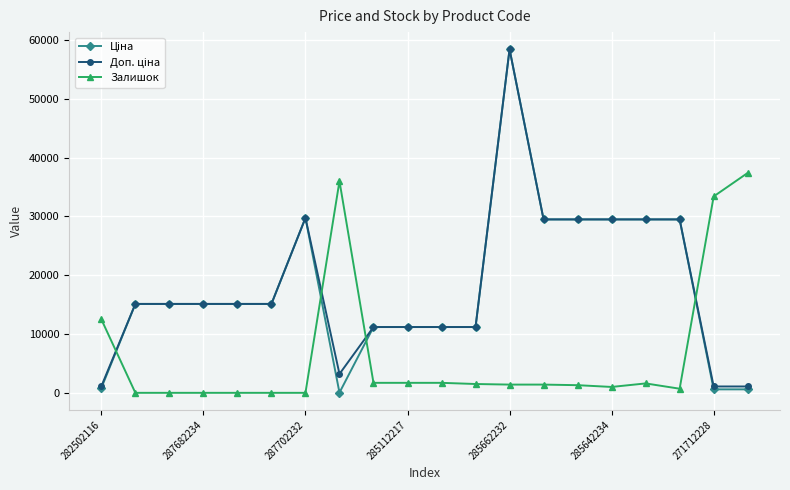

What is the value of the Залишок point at the 14th from the left?

1400.0